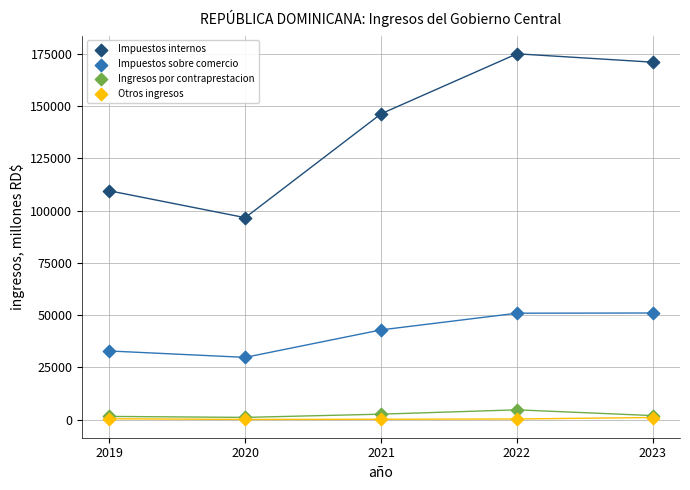

Across all series, what Y value is closest to 87560?

96630.5